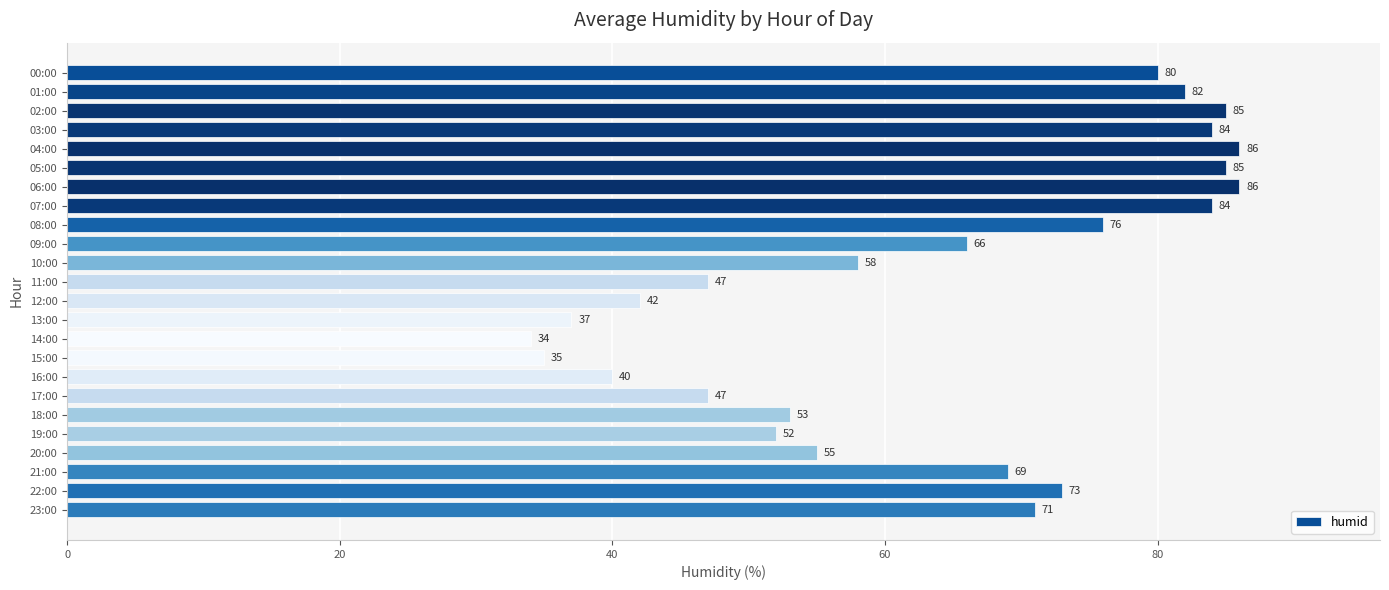

What is the maximum value shown in the chart?

86